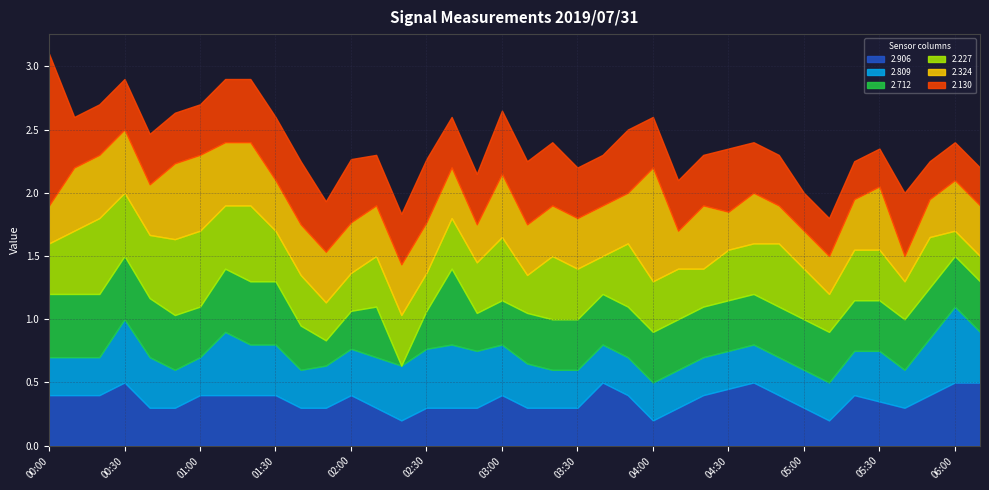

What is the minimum value for 2.324?

0.2